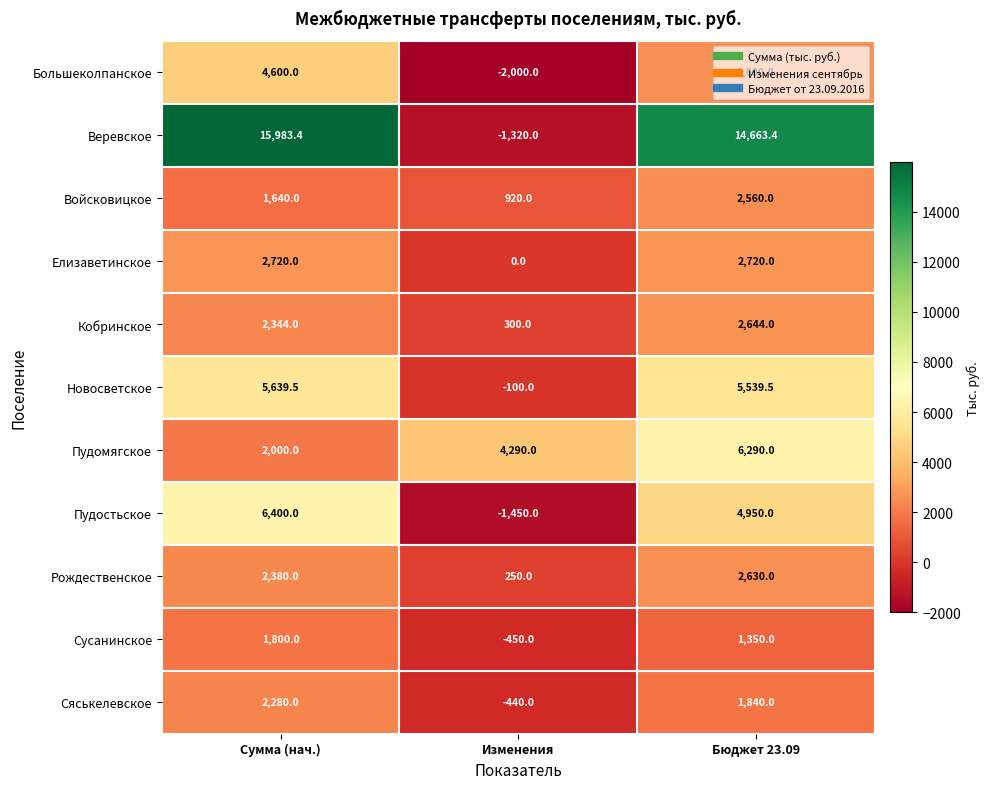

What is the spread (max minus min) of values at Сумма (нач.)?

14343.4